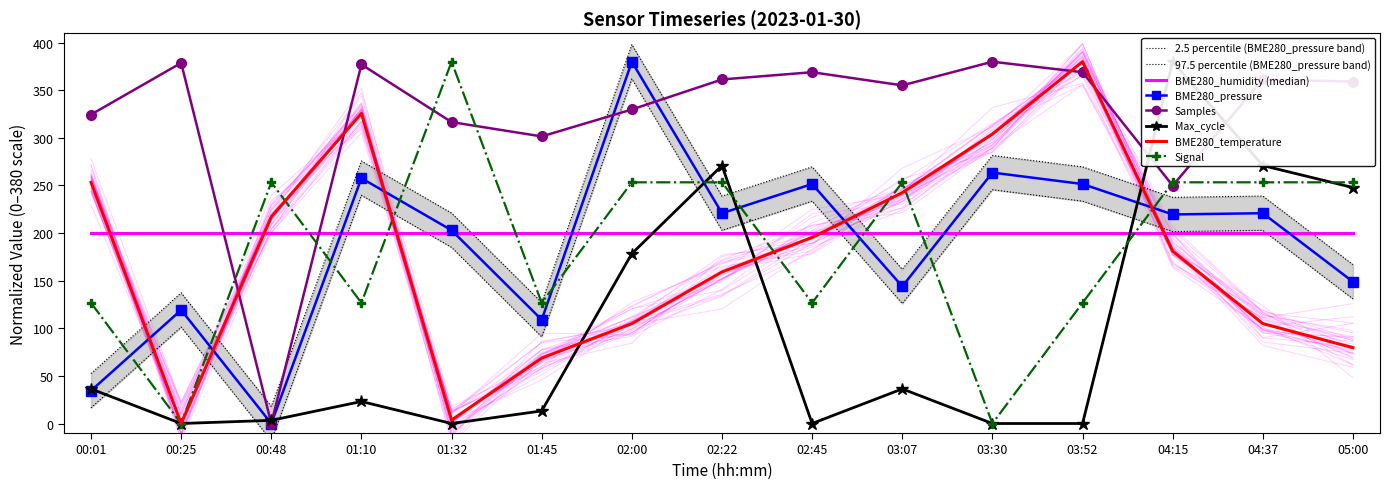

What is the sum of the Max_cycle values at 00:48 and 02:22?

274.3